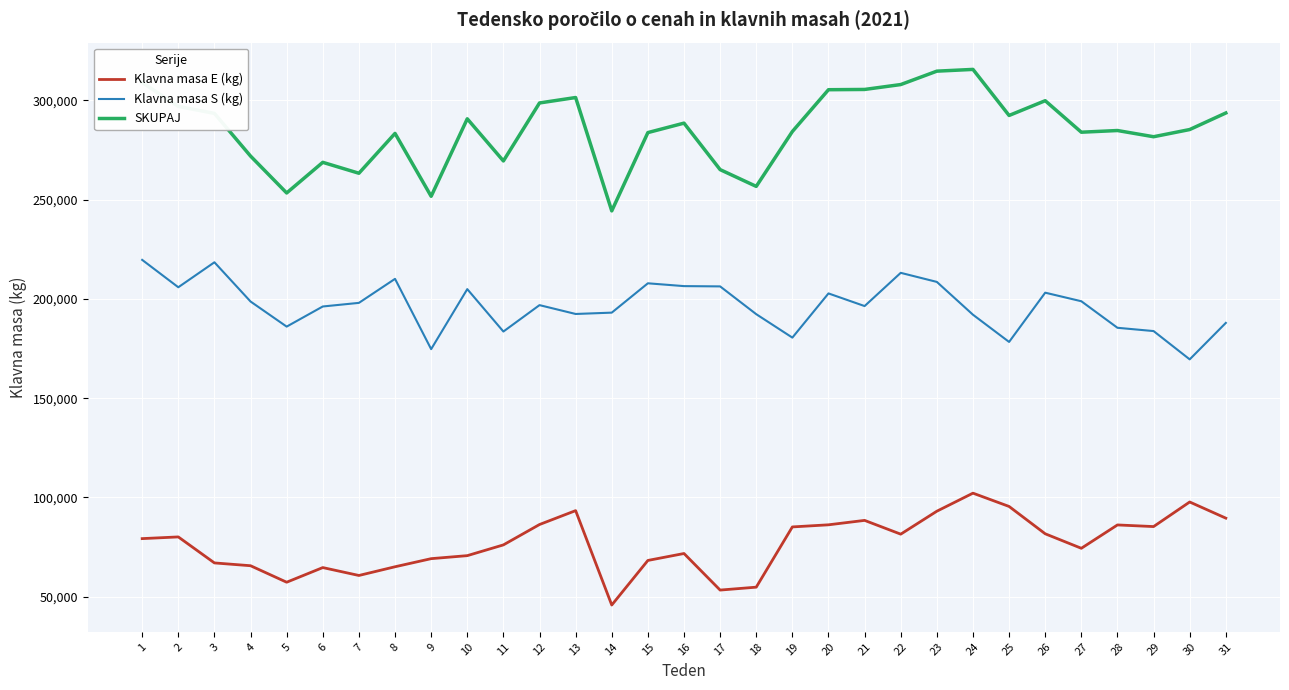

The value of SKUPAJ at 6 is 413040. True or false?

False